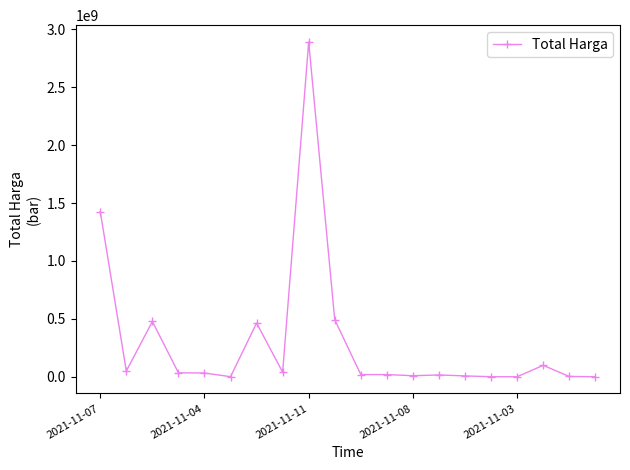

What is the difference between the maximum and minimum values?

2892044000